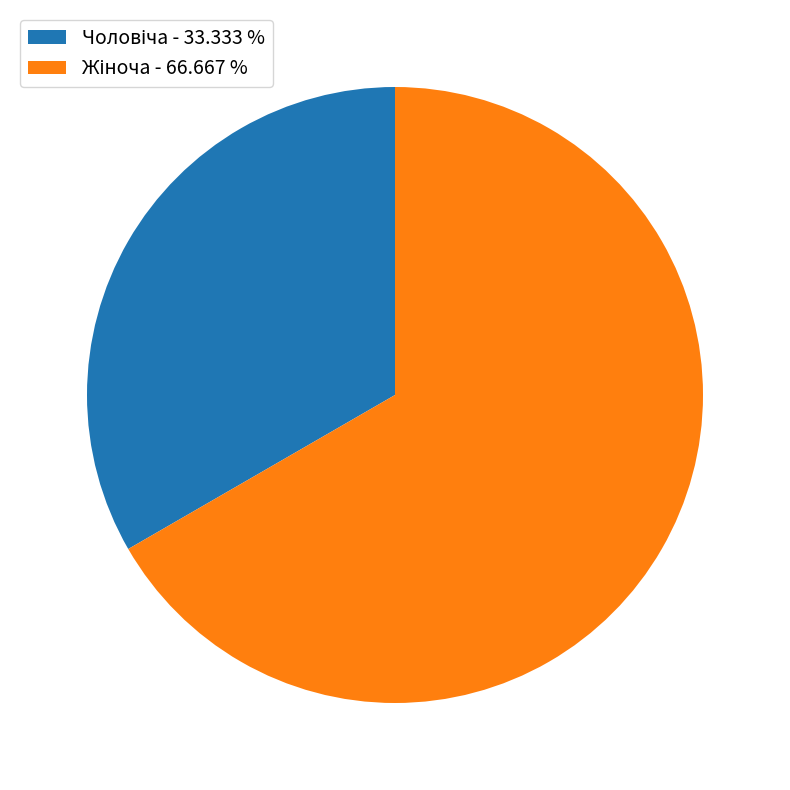

How many slices are in this pie chart?

2